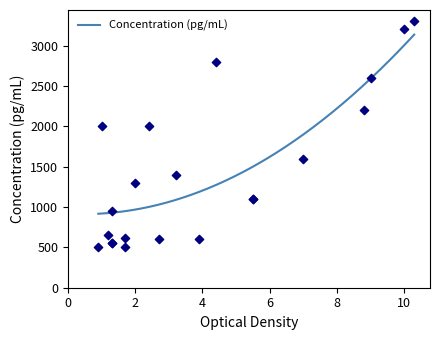

What is the change in value from 1 to 14?

+450